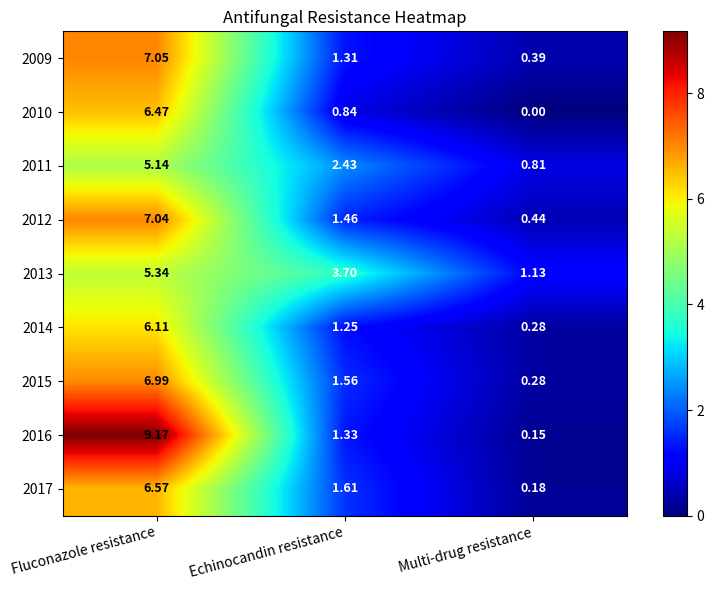

At which category is the sum across all series the highest?

Fluconazole resistance